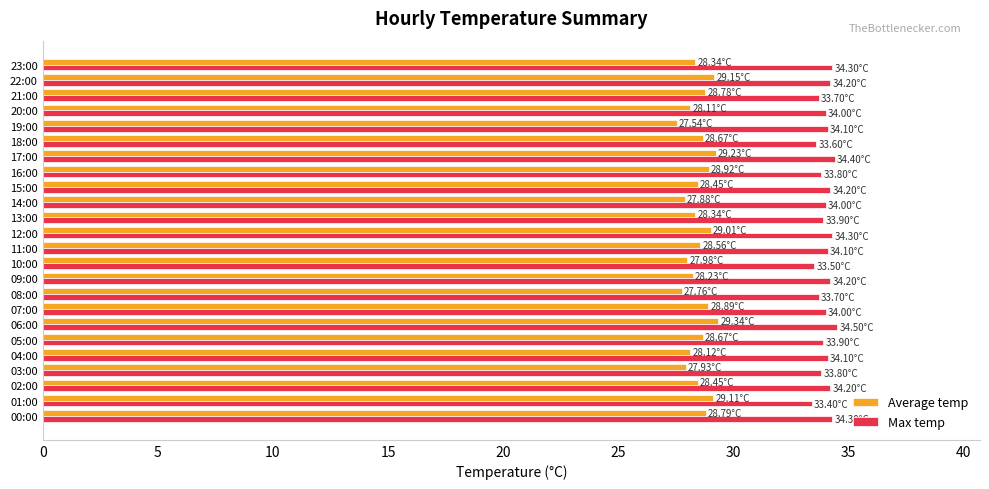

What is the total value across all series at 19:00?

61.6